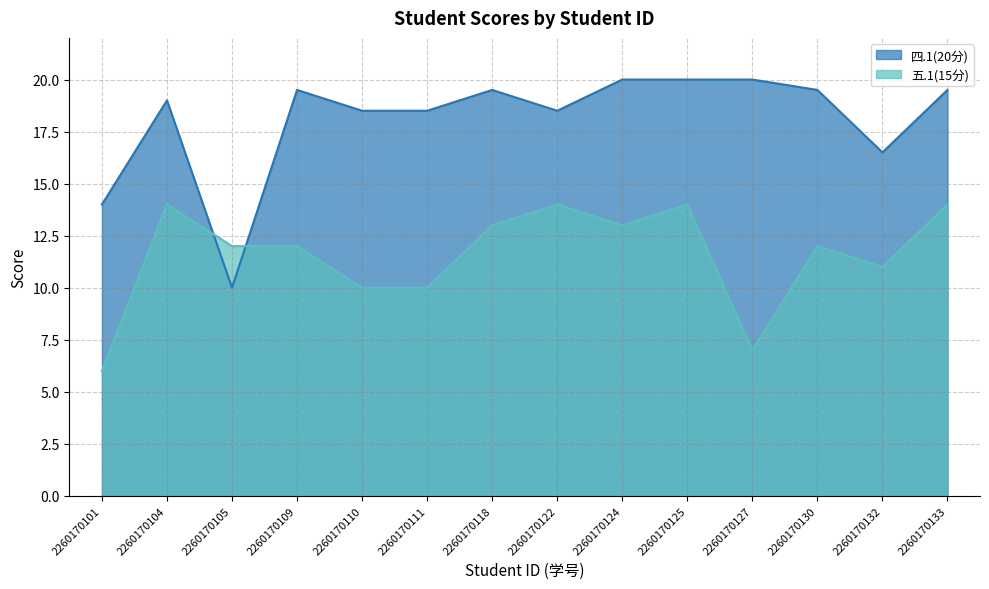

What is the spread (max minus min) of values at 2260170125?

6.0